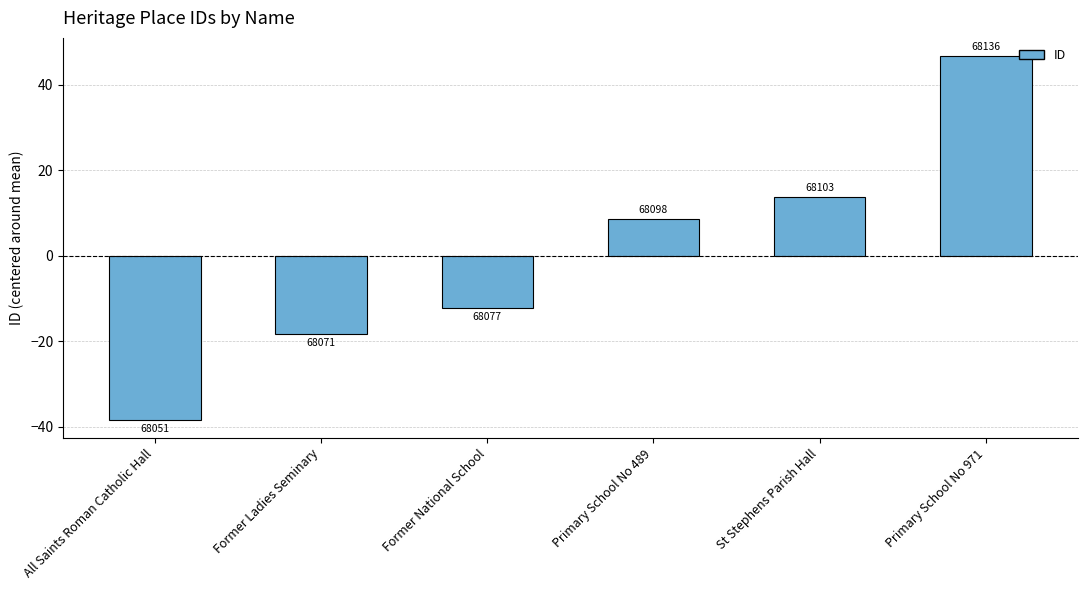

Is it true that the value at Primary School No 971 is 46.7?

True